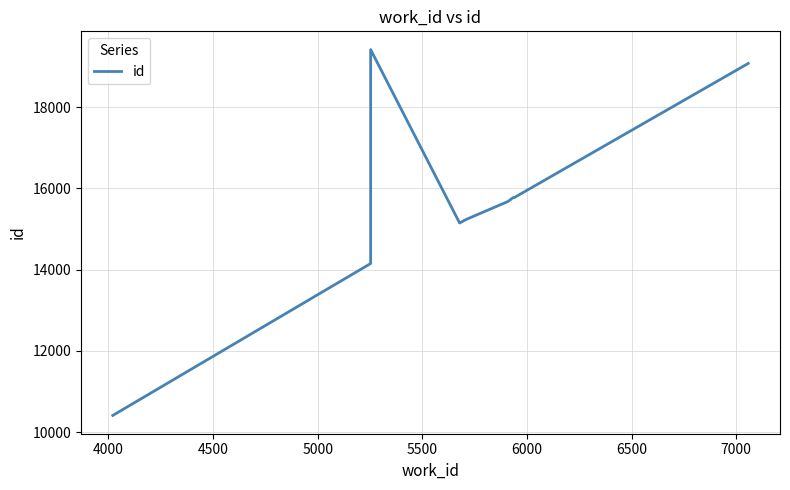

What is the value of the 9th point from the left?

15771